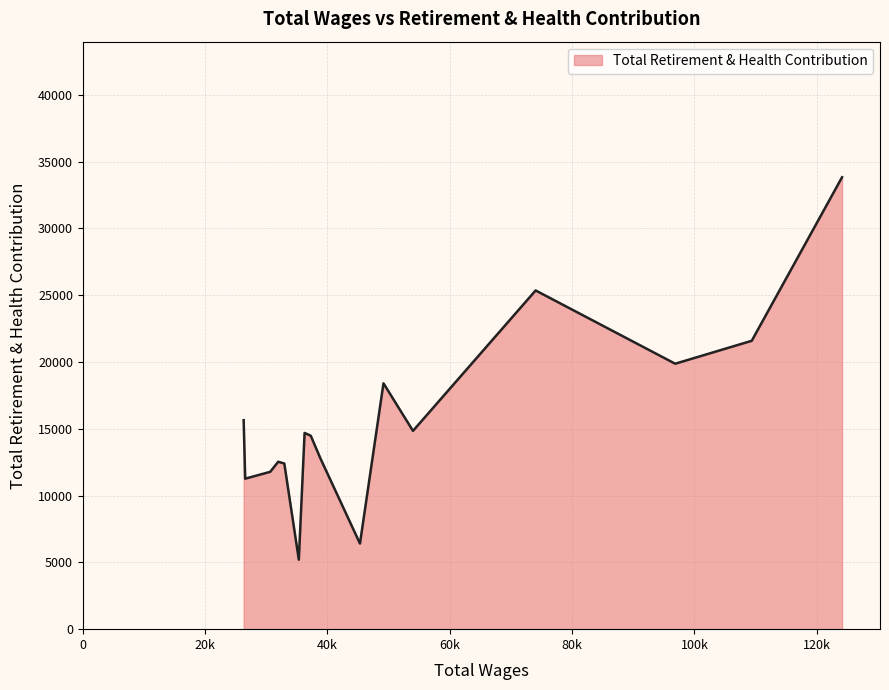

What is the smallest value displayed?

5202